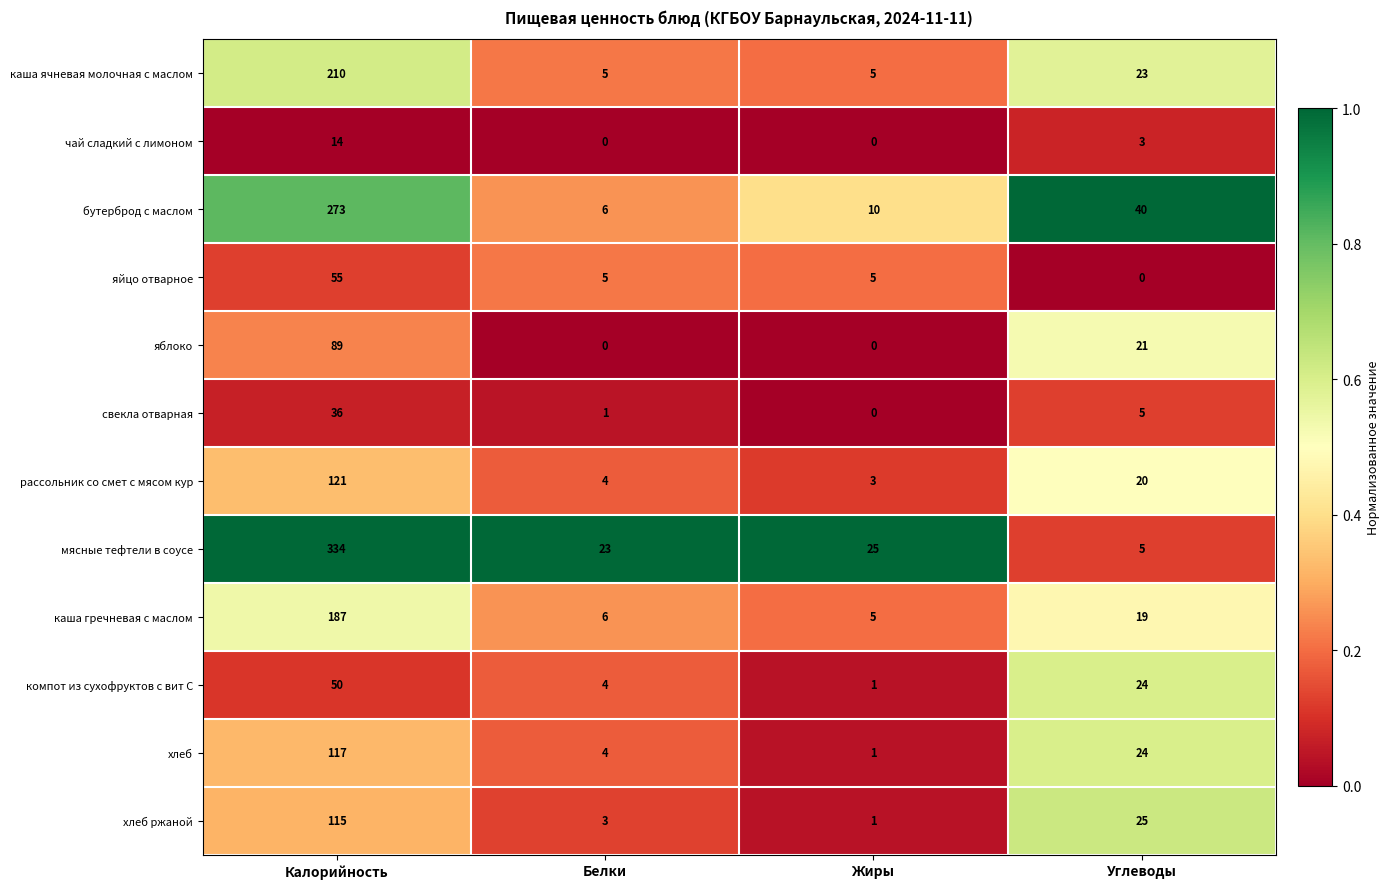

What is the total value across all series at Углеводы?

209